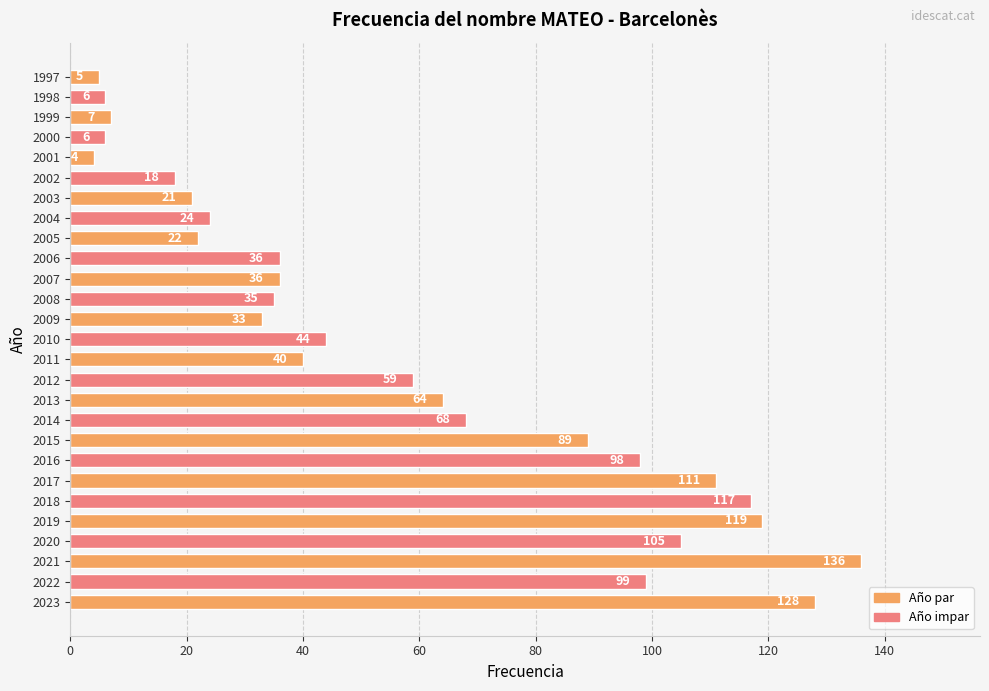

Reading bottom to top, extract all data points from this chart.

2023=128	2022=99	2021=136	2020=105	2019=119	2018=117	2017=111	2016=98	2015=89	2014=68	2013=64	2012=59	2011=40	2010=44	2009=33	2008=35	2007=36	2006=36	2005=22	2004=24	2003=21	2002=18	2001=4	2000=6	1999=7	1998=6	1997=5